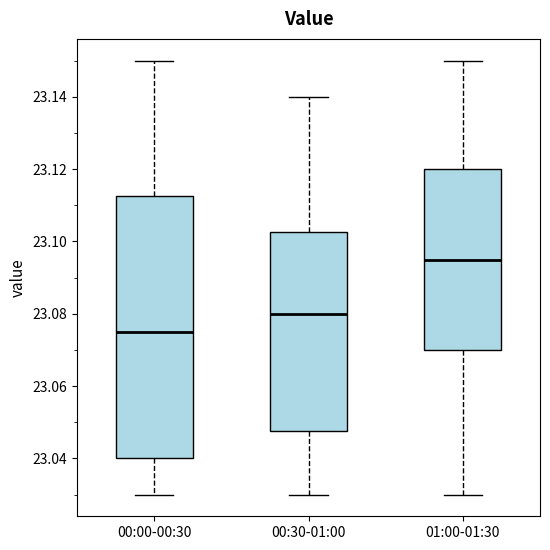

Reading left to right, read every box against the y-axis: the position of its median line, the range the box covers, and the ends of its whiskers. The values are not printed on the chart, so give them approximately, as read against the axis.

00:00-00:30: median 23.076, box 23.040 to 23.112, whiskers 23.030 to 23.150
00:30-01:00: median 23.080, box 23.048 to 23.102, whiskers 23.030 to 23.140
01:00-01:30: median 23.096, box 23.070 to 23.120, whiskers 23.030 to 23.150